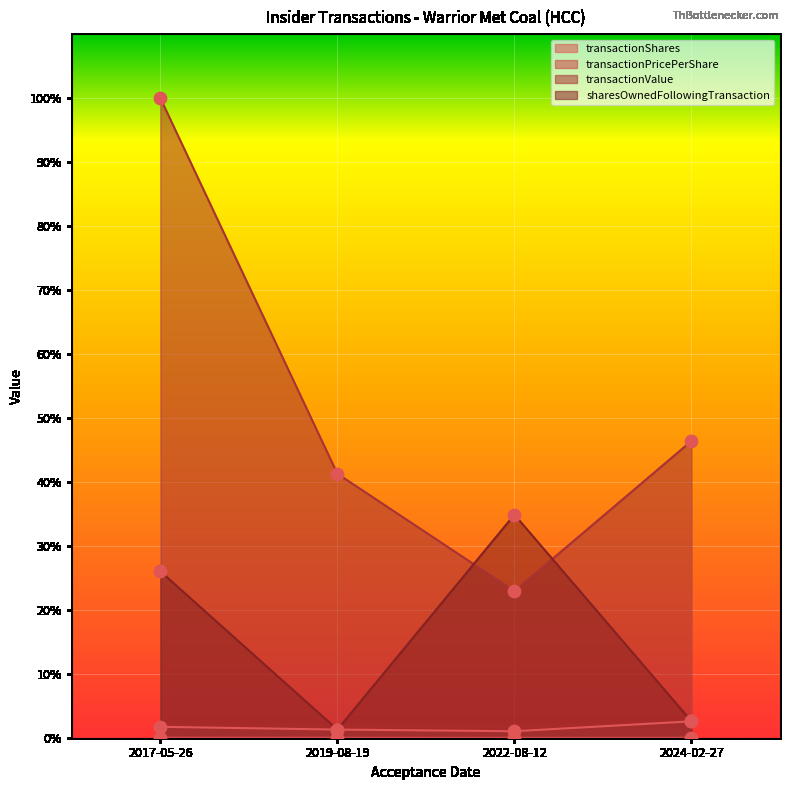

What is the total value across all series at 2017-05-26?

127.8